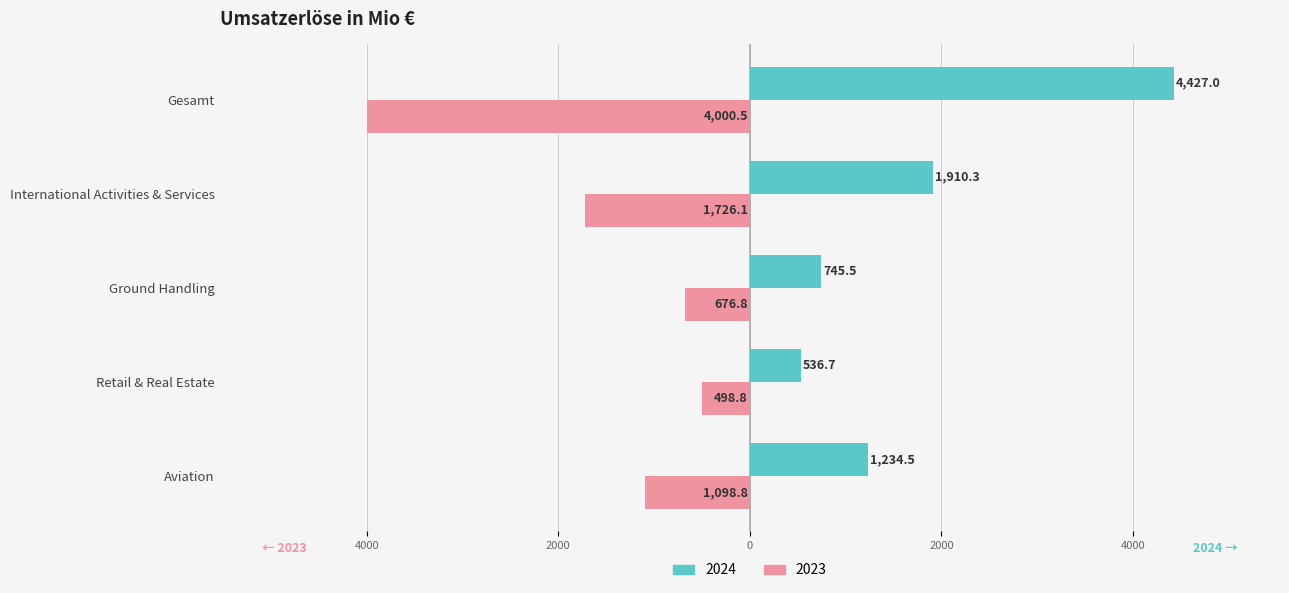

Which series changed the most between Aviation and Gesamt?

2024